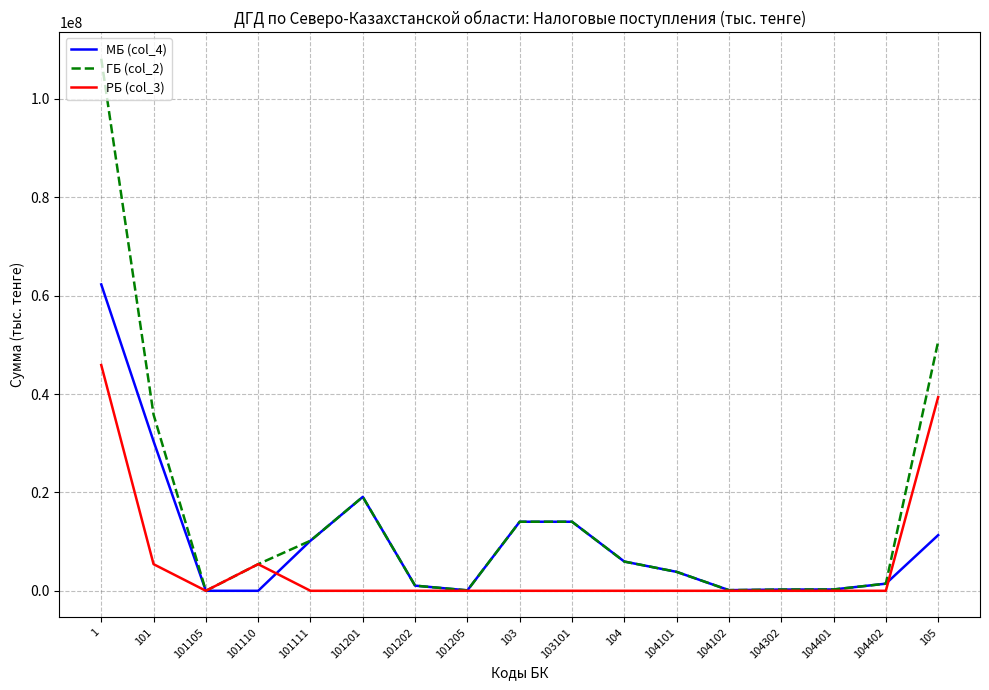

List the series in order of their overall mean, highest first.

ГБ (col_2), МБ (col_4), РБ (col_3)